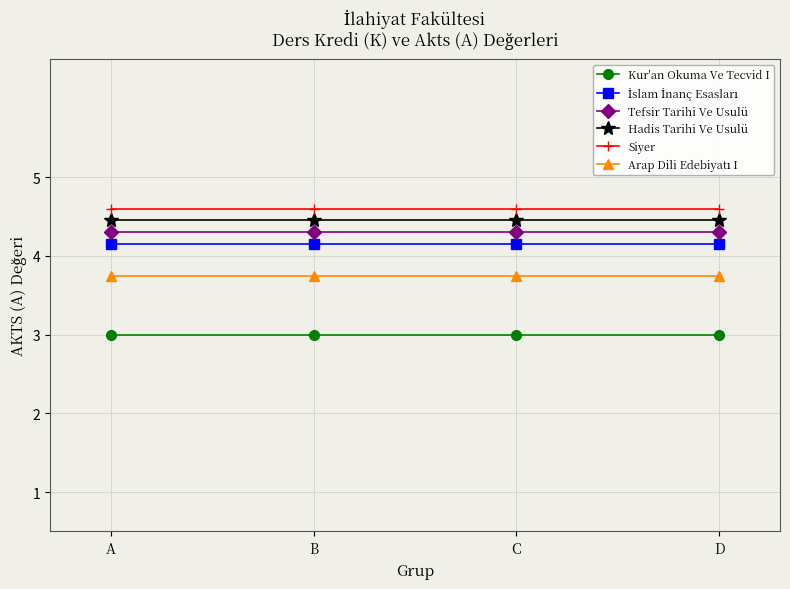

True or false: Hadis Tarihi Ve Usulü has more than 2 points higher than both neighbors.

False